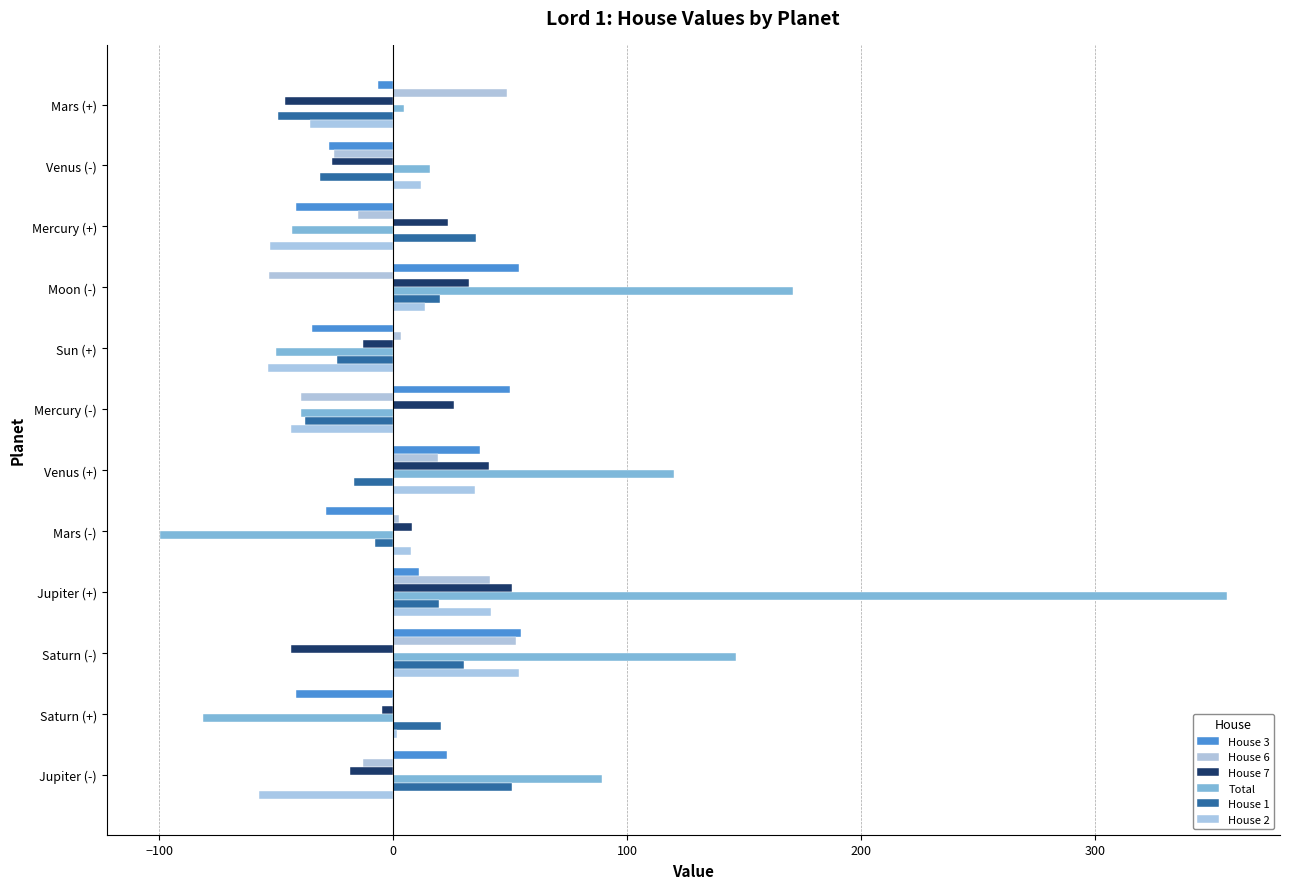

What is the value of the House 2 bar at the 9th from the left?

41.6